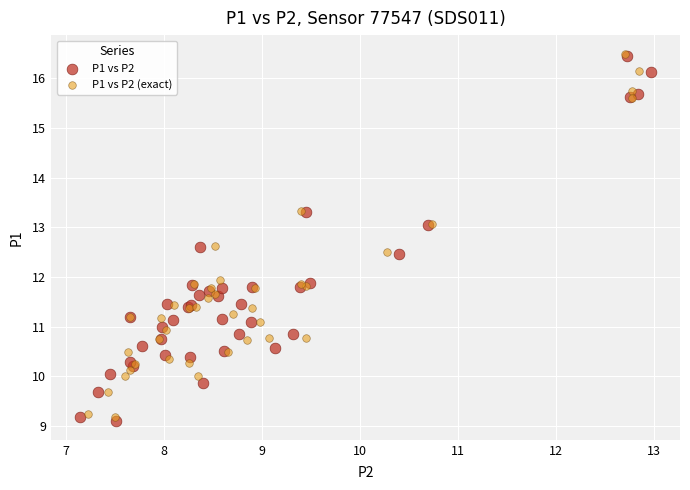

Which series has the largest Y range (max minus min)?

P1 vs P2